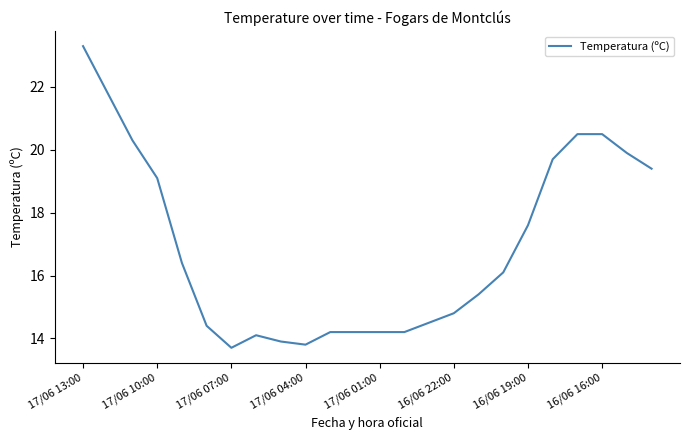

What is the greatest value displayed?

23.3